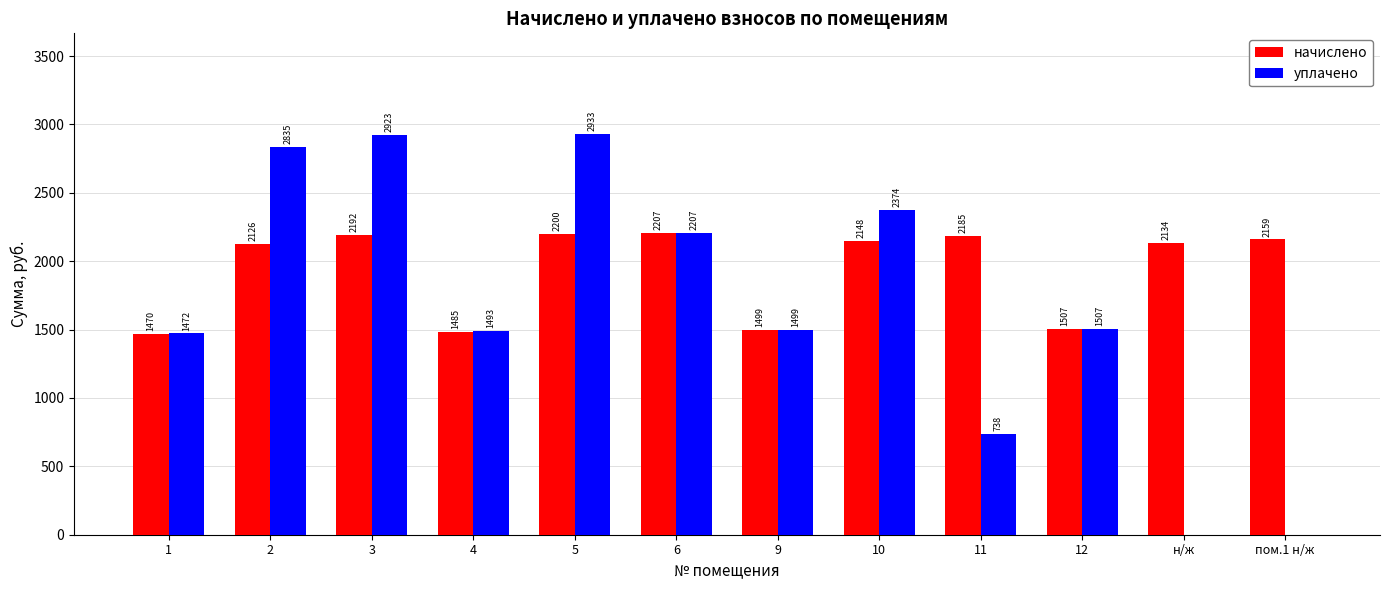

How many data points does each series have?

12